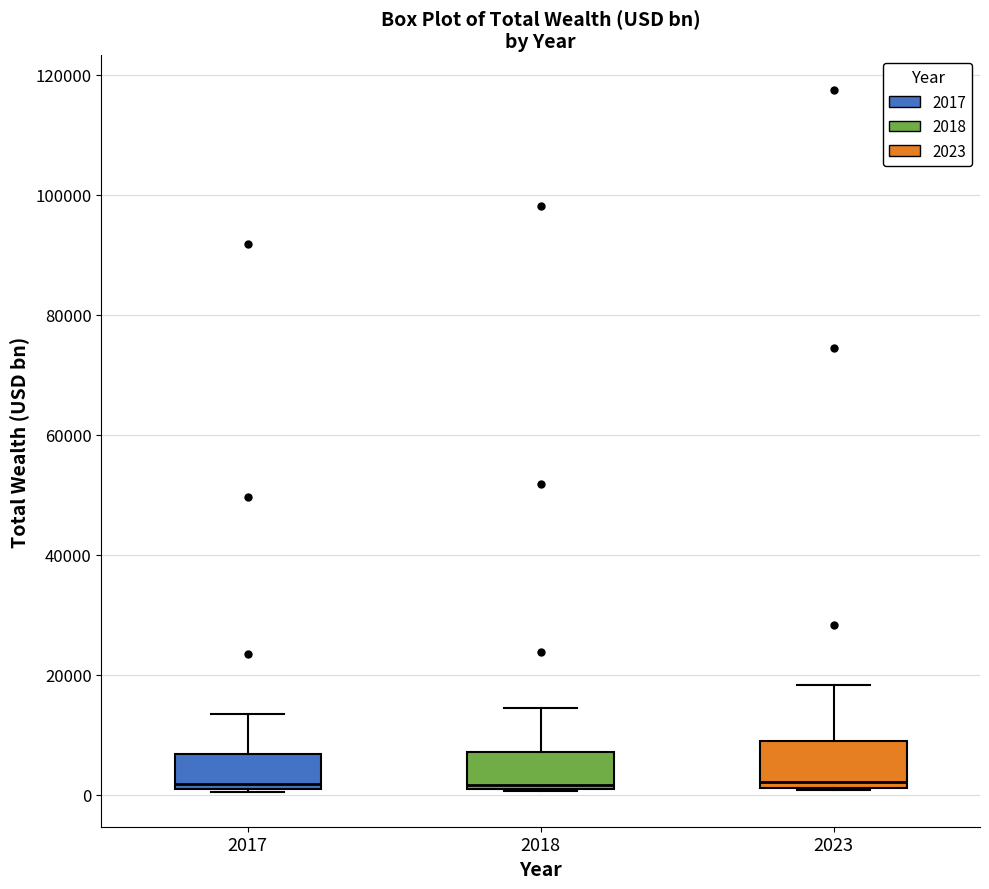

Reading left to right, read every box against the y-axis: the position of its median line, the range the box covers, and the ends of its whiskers. The values are not printed on the chart, so give them approximately, as read against the axis.

2017: median 2000, box 0 to 6000, whiskers 0 to 14000
2018: median 2000, box 0 to 8000, whiskers 0 to 14000
2023: median 2000 (just above the box's lower edge), box 2000 to 8000, whiskers 0 to 18000